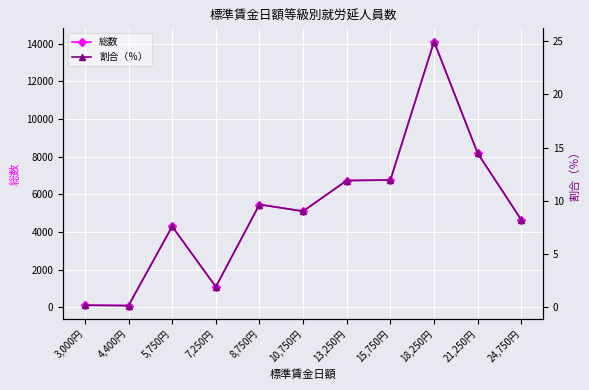

What is the difference between the 割合（％） values at 24,750円 and 5,750円?

0.6